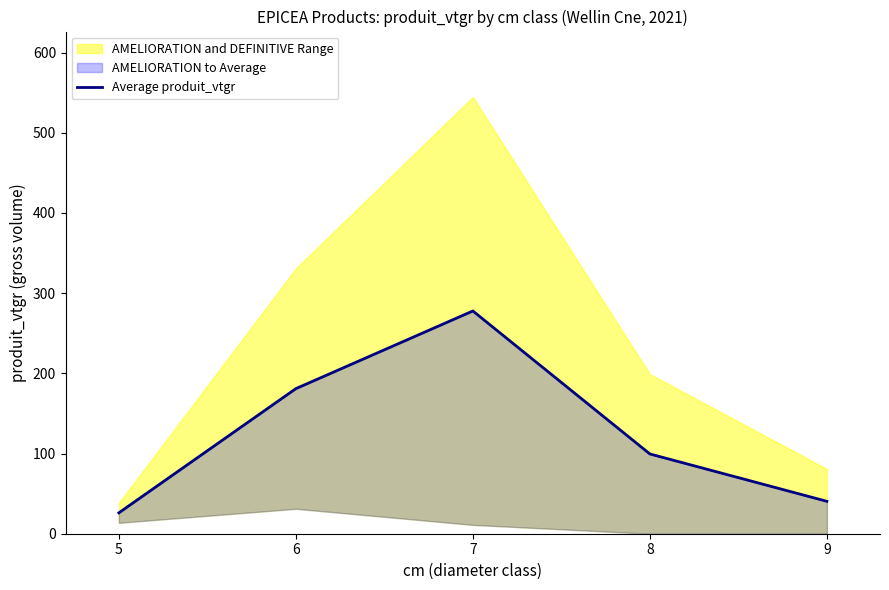

At which category does the data reach its first local peak?

7